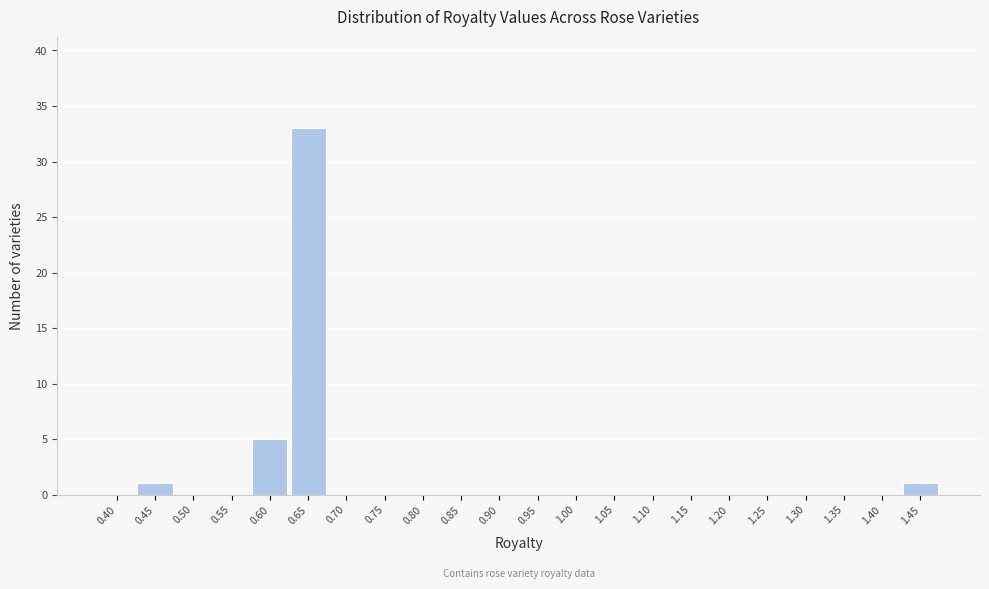

Reading right to left, extract all data points from this chart.

1.45=1	1.40=0	1.35=0	1.30=0	1.25=0	1.20=0	1.15=0	1.10=0	1.05=0	1.00=0	0.95=0	0.90=0	0.85=0	0.80=0	0.75=0	0.70=0	0.65=33	0.60=5	0.55=0	0.50=0	0.45=1	0.40=0